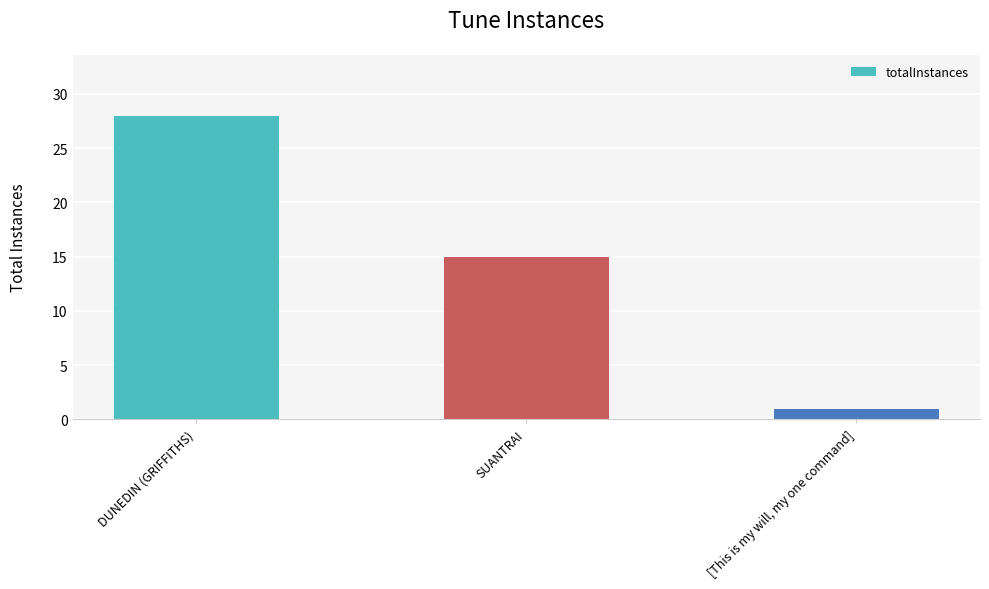

List the labels in order of value, smallest first.

[This is my will, my one command], SUANTRAI, DUNEDIN (GRIFFITHS)